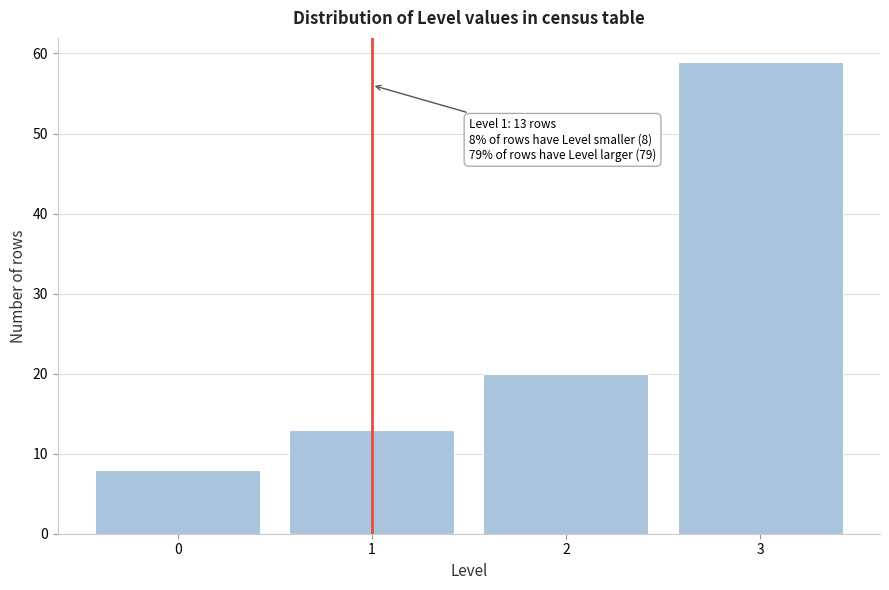

Reading right to left, what are all the values shown in this chart?

3=59	2=20	1=13	0=8